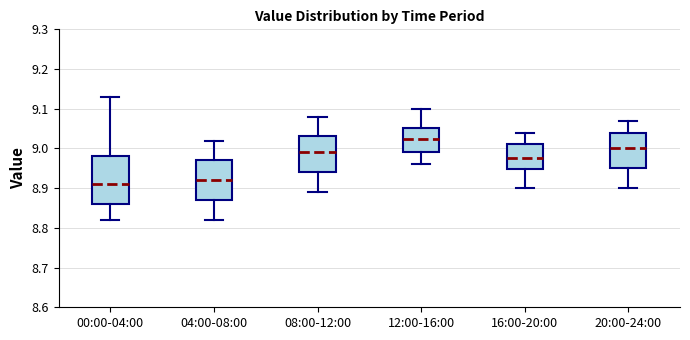

Which box has the highest median line?

12:00-16:00